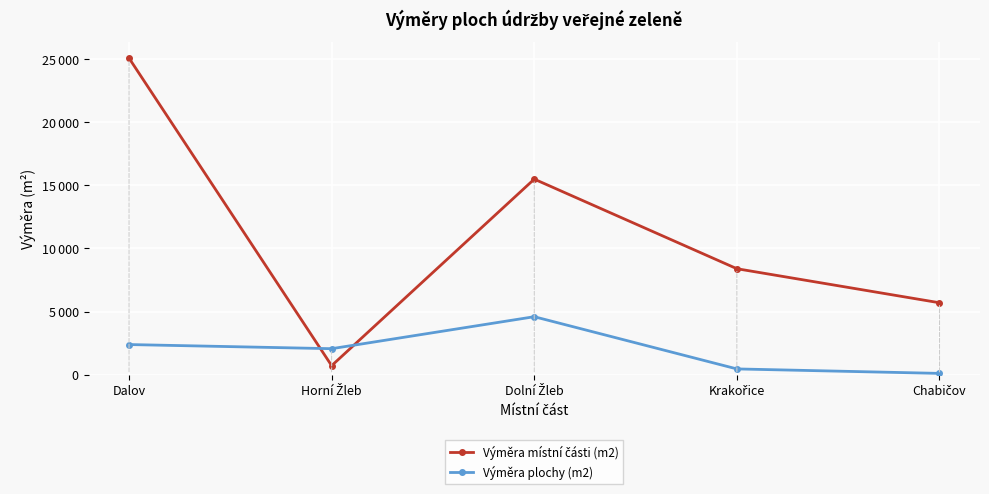

What are all the series names shown in the legend?

Výměra místní části (m2), Výměra plochy (m2)